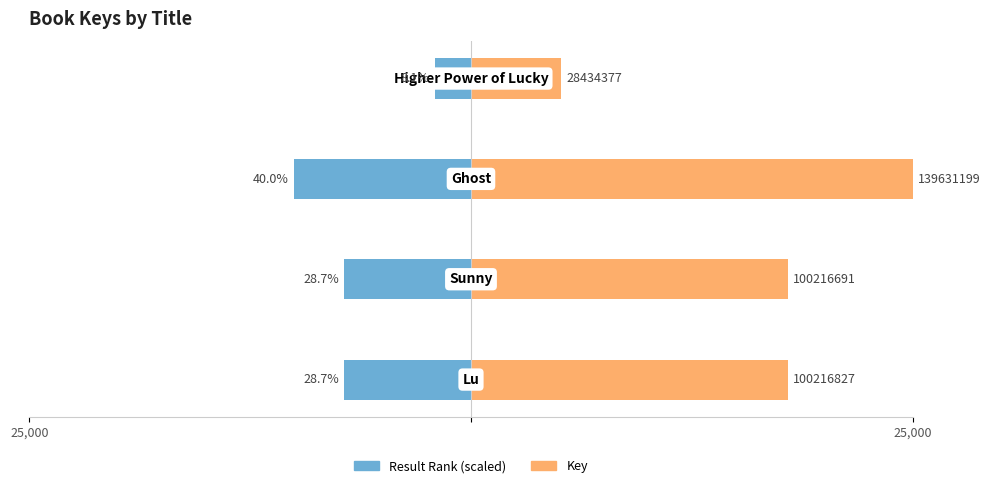

What are all the series names shown in the legend?

Result Rank, Key